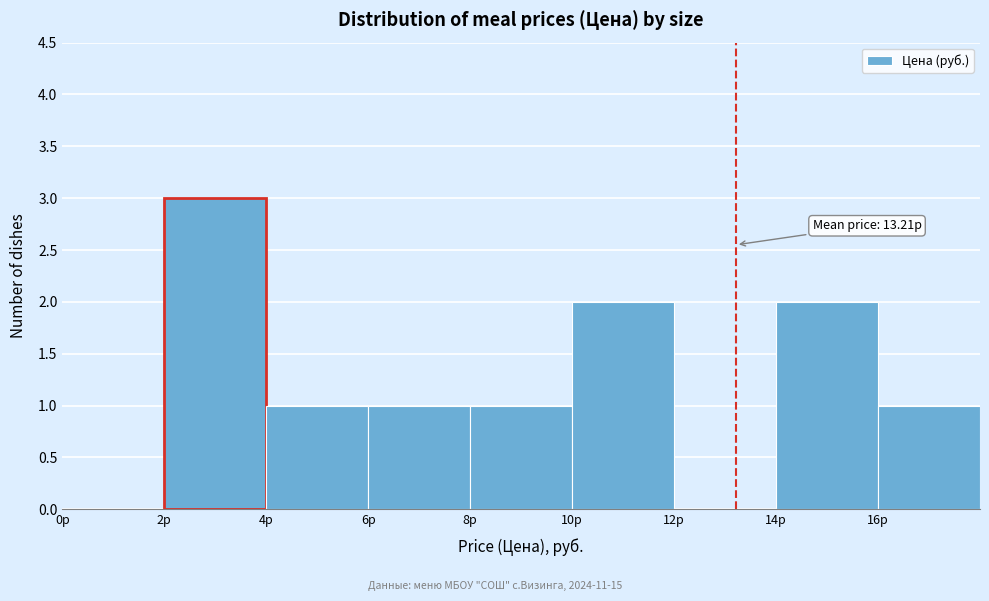

Which range on the x-axis has the tallest bar?

2 to 4